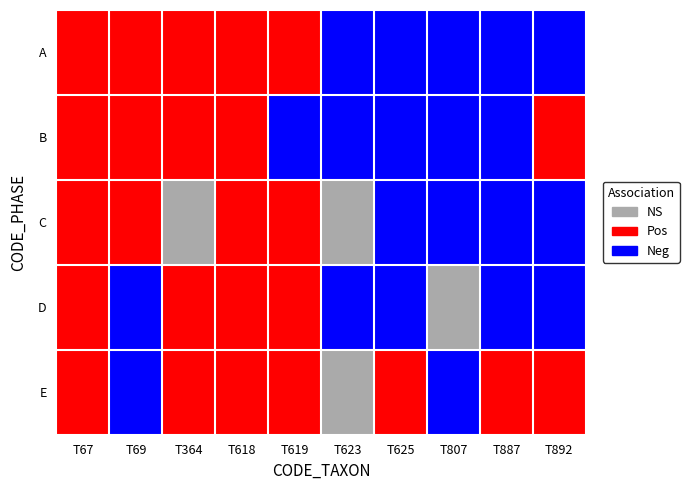

Reading left to right, extract all data points from this chart.

A: T67=1	T69=1	T364=1	T618=1	T619=1	T623=2	T625=2	T807=2	T887=2	T892=2
B: T67=1	T69=1	T364=1	T618=1	T619=2	T623=2	T625=2	T807=2	T887=2	T892=1
C: T67=1	T69=1	T364=0	T618=1	T619=1	T623=0	T625=2	T807=2	T887=2	T892=2
D: T67=1	T69=2	T364=1	T618=1	T619=1	T623=2	T625=2	T807=0	T887=2	T892=2
E: T67=1	T69=2	T364=1	T618=1	T619=1	T623=0	T625=1	T807=2	T887=1	T892=1